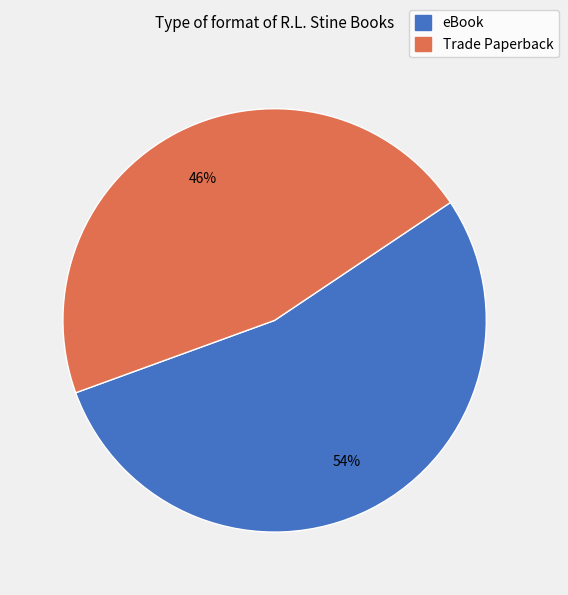

To the nearest percent, what is the difference between the largest and smallest slice percentages?

8%